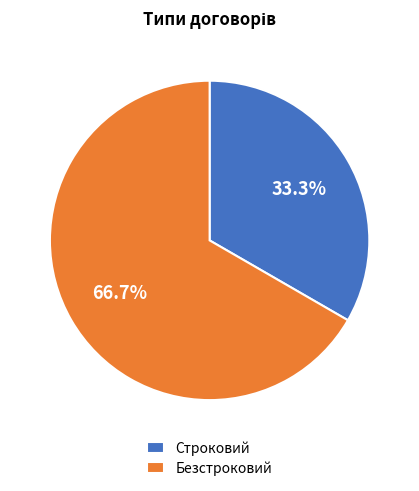

What is the ratio of the value at Безстроковий to the value at Строковий?

2.0